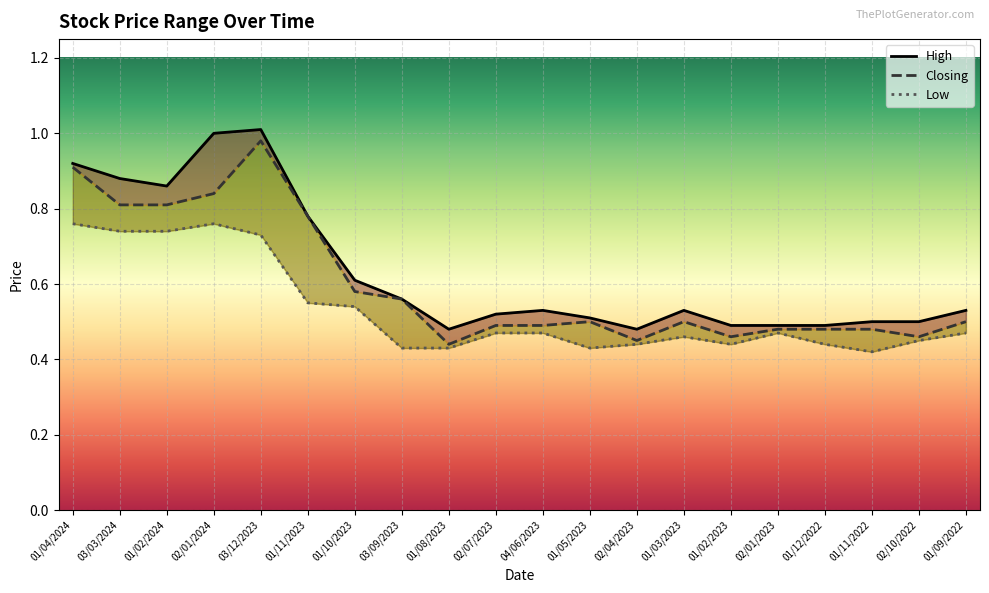

What is the label of the 15th point from the left?

01/02/2023